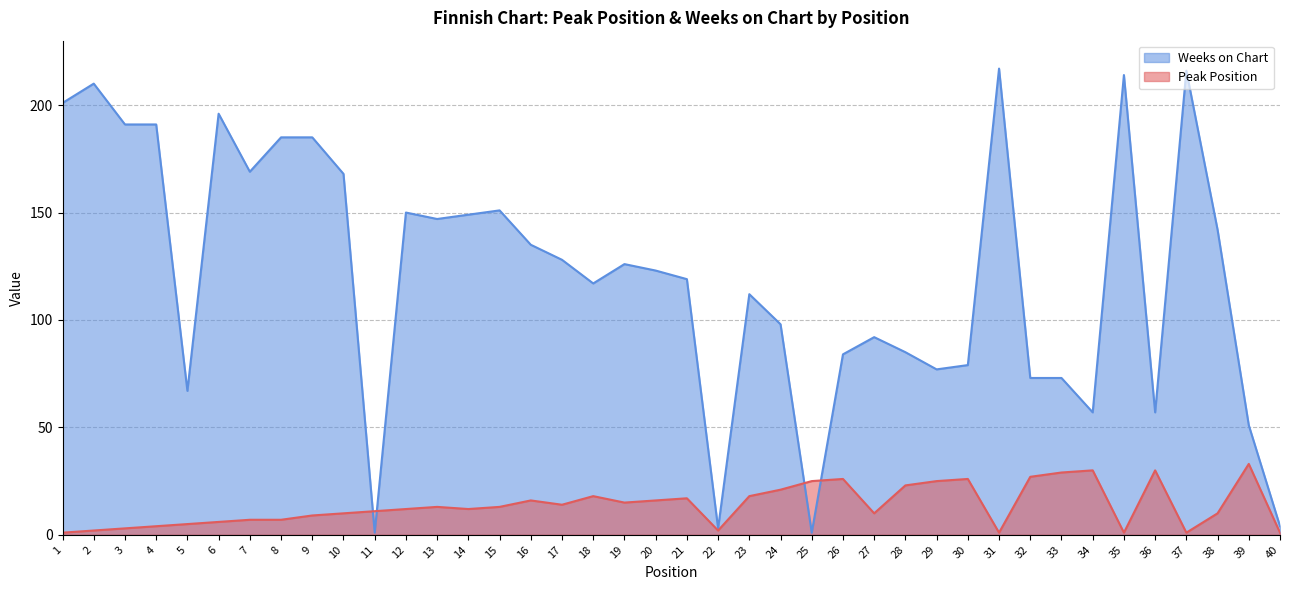

Reading left to right, transcribe all the data shown in this chart.

Peak Position: 1	2	3	4	5	6	7	7	9	10	11	12	13	12	13	16	14	18	15	16	17	2	18	21	25	26	10	23	25	26	1	27	29	30	1	30	1	10	33	1
Weeks on Chart: 201	210	191	191	67	196	169	185	185	168	1	150	147	149	151	135	128	117	126	123	119	3	112	98	1	84	92	85	77	79	217	73	73	57	214	57	216	142	51	4